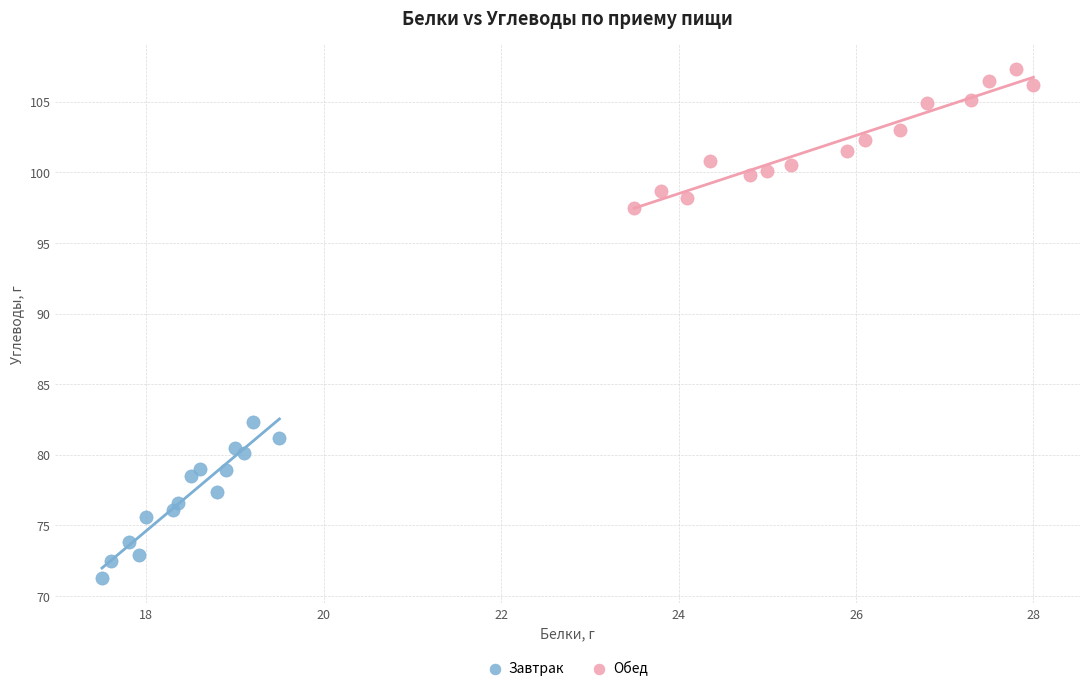

Which series reaches the maximum Y coordinate?

Обед